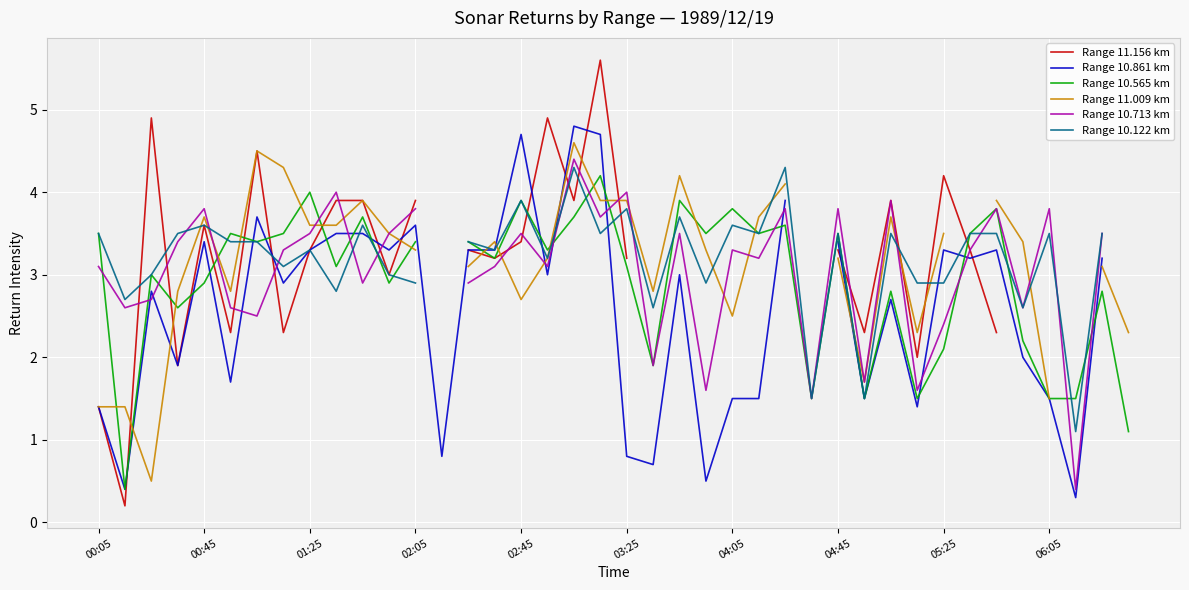

After their last crossing, which series has the higher values: Range 10.565 km or Range 11.009 km?

Range 11.009 km